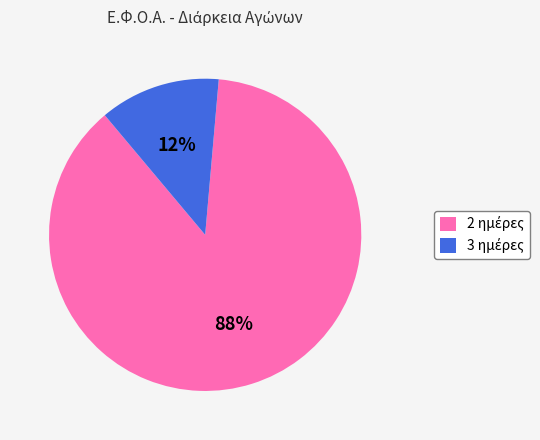

To the nearest percent, what is the average slice percentage?

50%